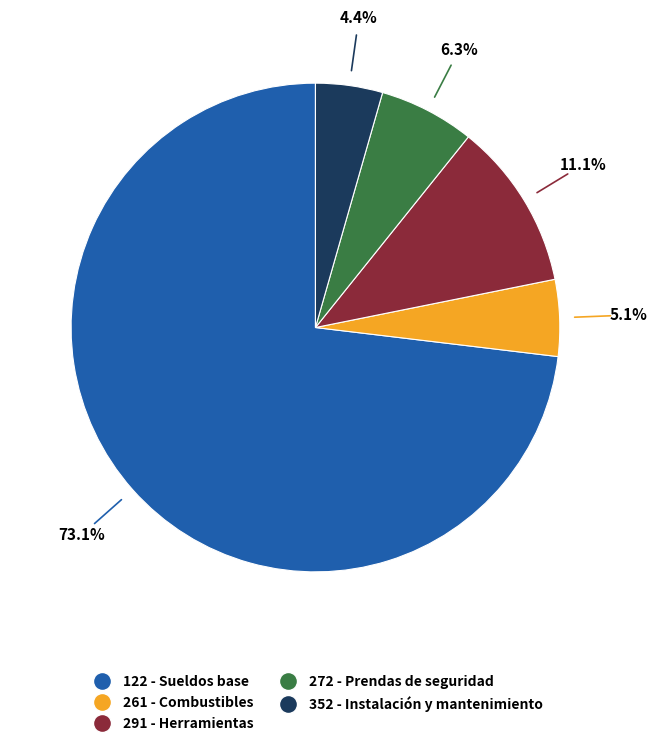

Is there a majority slice in this chart?

Yes